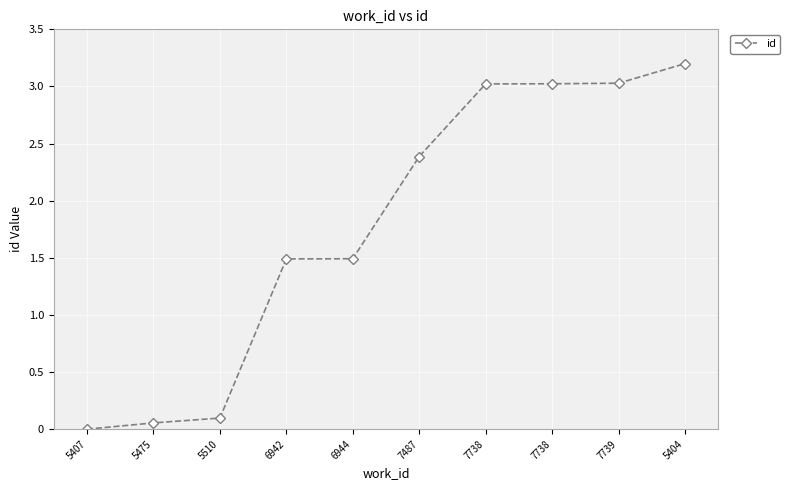

Reading left to right, transcribe all the data shown in this chart.

0.0	0.1	0.1	1.5	1.5	2.4	3.0	3.0	3.0	3.2